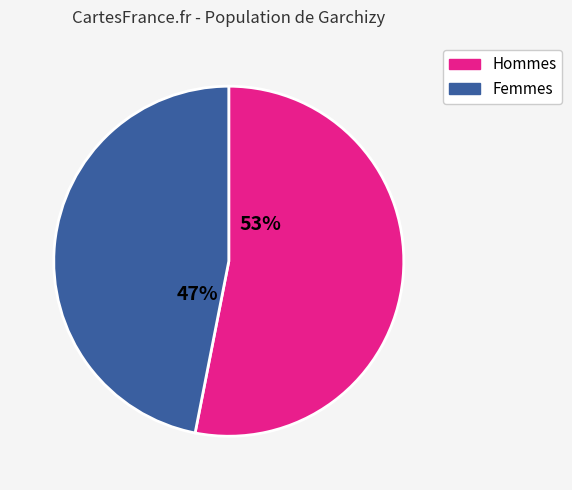

To the nearest percent, what is the average slice percentage?

50%